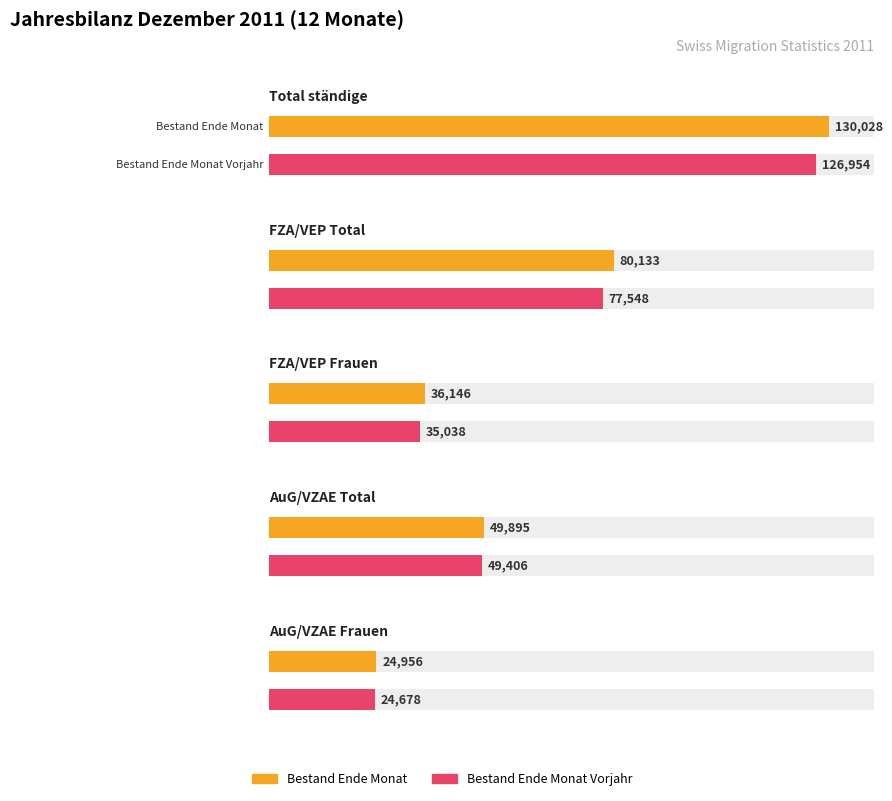

Reading right to left, list all the values displayed in this chart.

Total ständige ausländische Wohnbevölkerung: 126954	130028
FZA/VEP Total: 77548	80133
FZA/VEP Frauen: 35038	36146
AuG/VZAE Total: 49406	49895
AuG/VZAE Frauen: 24678	24956